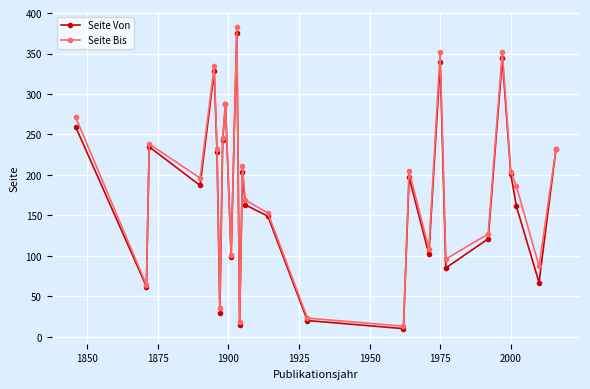

List the series in order of their overall mean, highest first.

Seite Bis, Seite Von